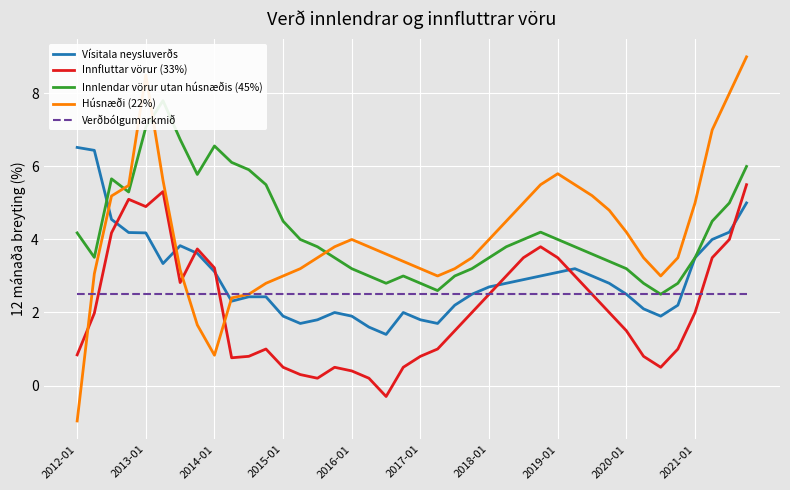

Is it true that Húsnæði (22%) equals 9.6 at 2017-01?

False